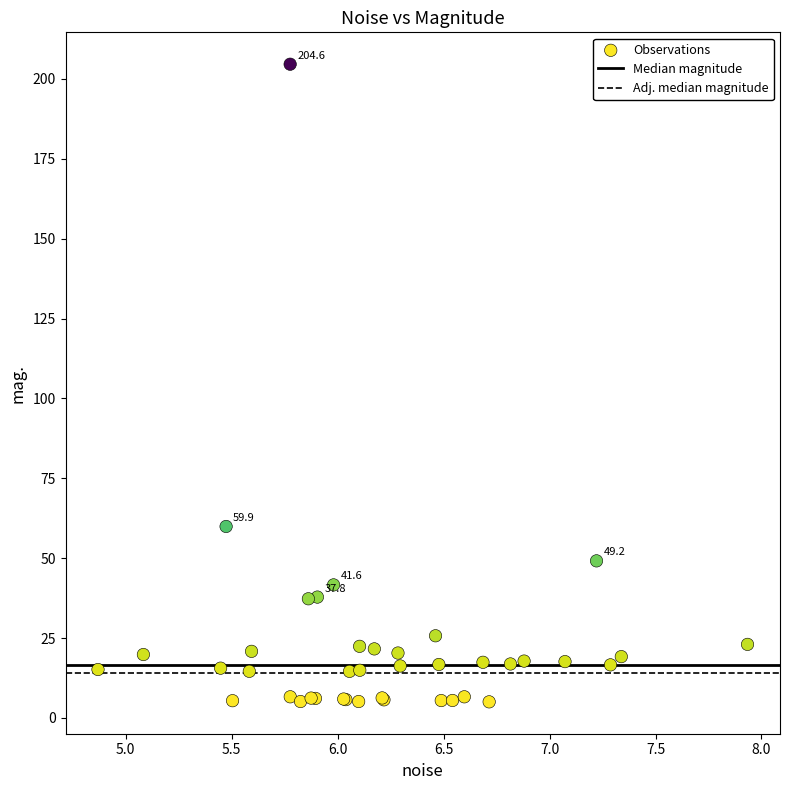

What Y value in the scatter plot is closest to 104?

59.9